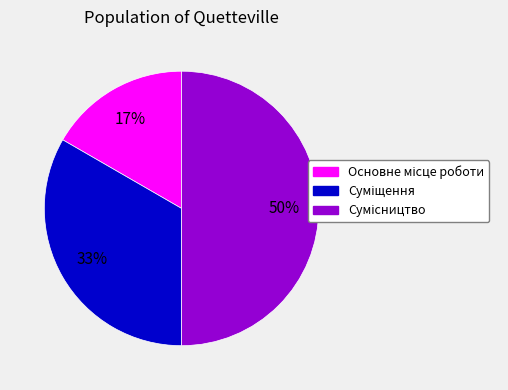

To the nearest percent, what is the difference between the largest and smallest slice percentages?

33%